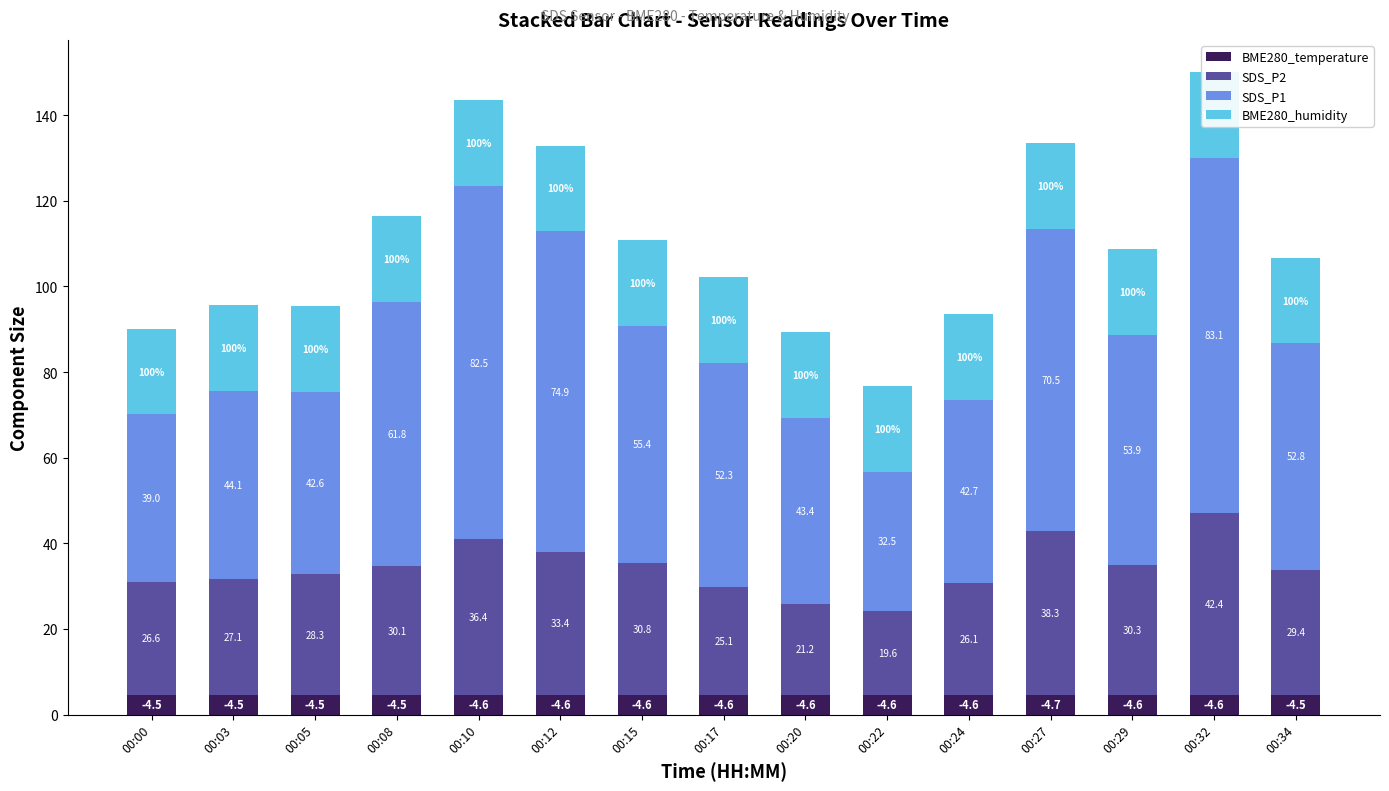

What is the greatest value displayed?

83.1